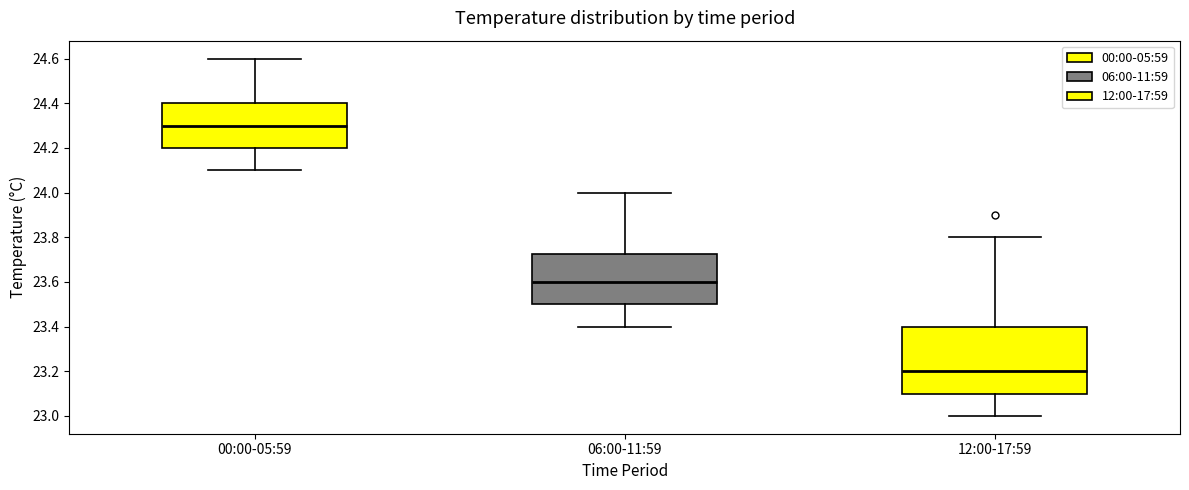

Comparing the boxes themselves (not the whiskers), which one is the tallest?

12:00-17:59